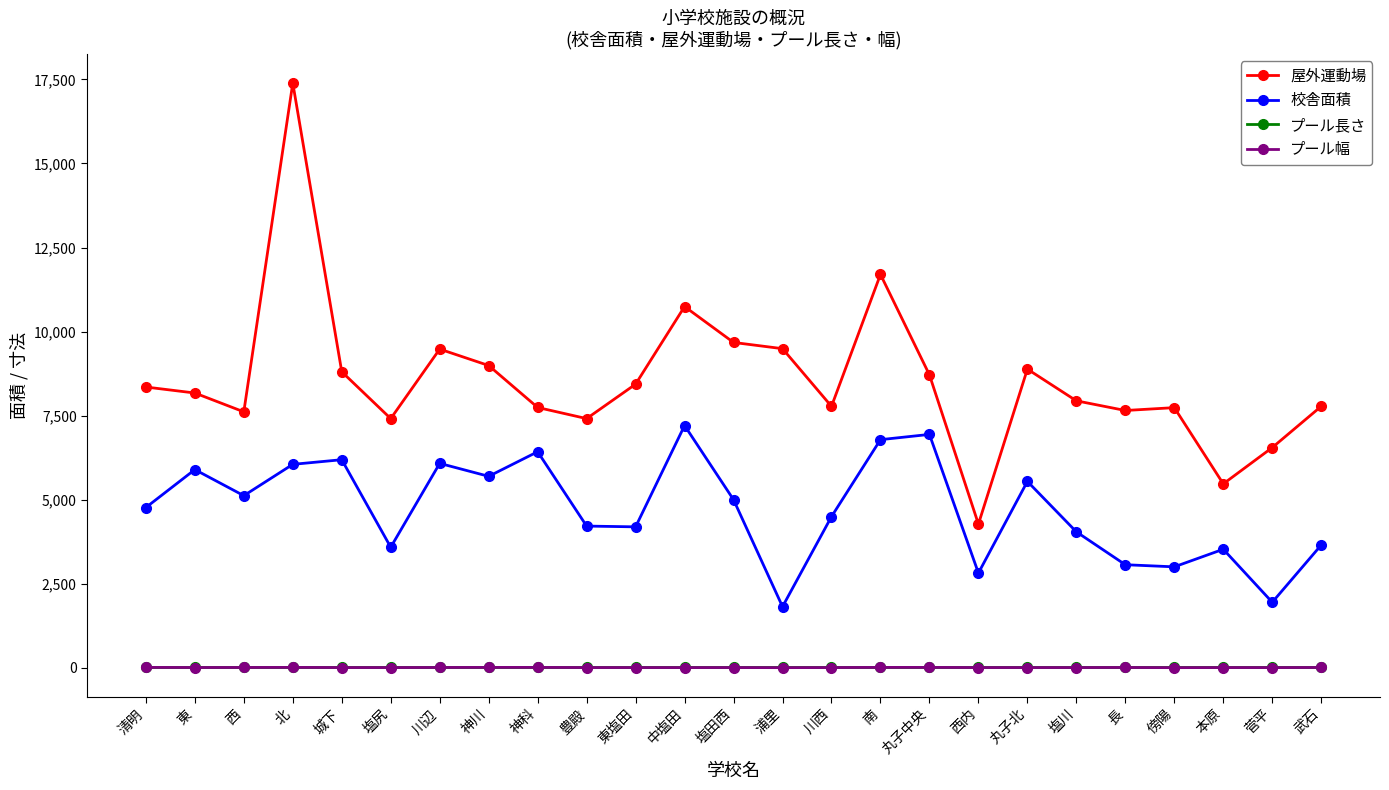

True or false: 校舎面積 has a value of 7208 at 中塩田.

True